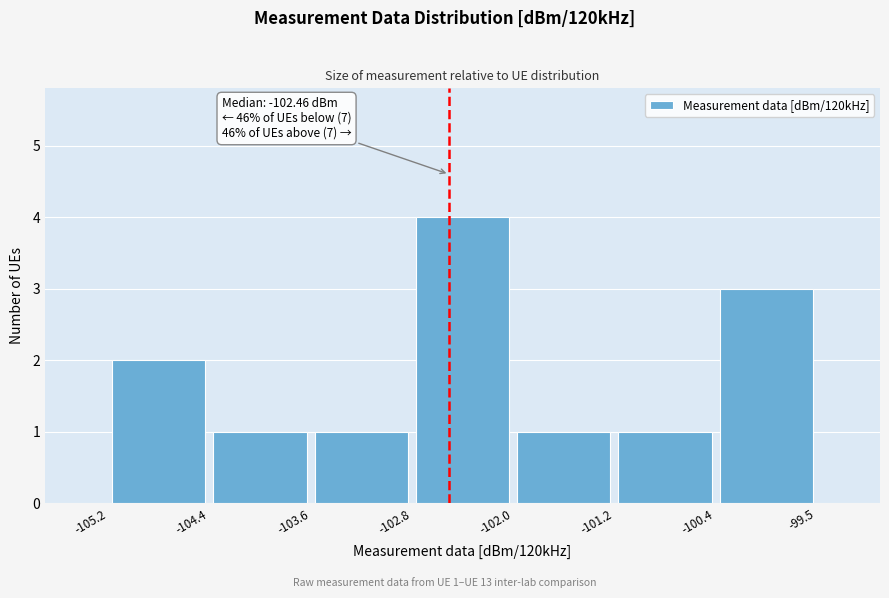

Which range on the x-axis has the tallest bar?

-102.8 to -102.0